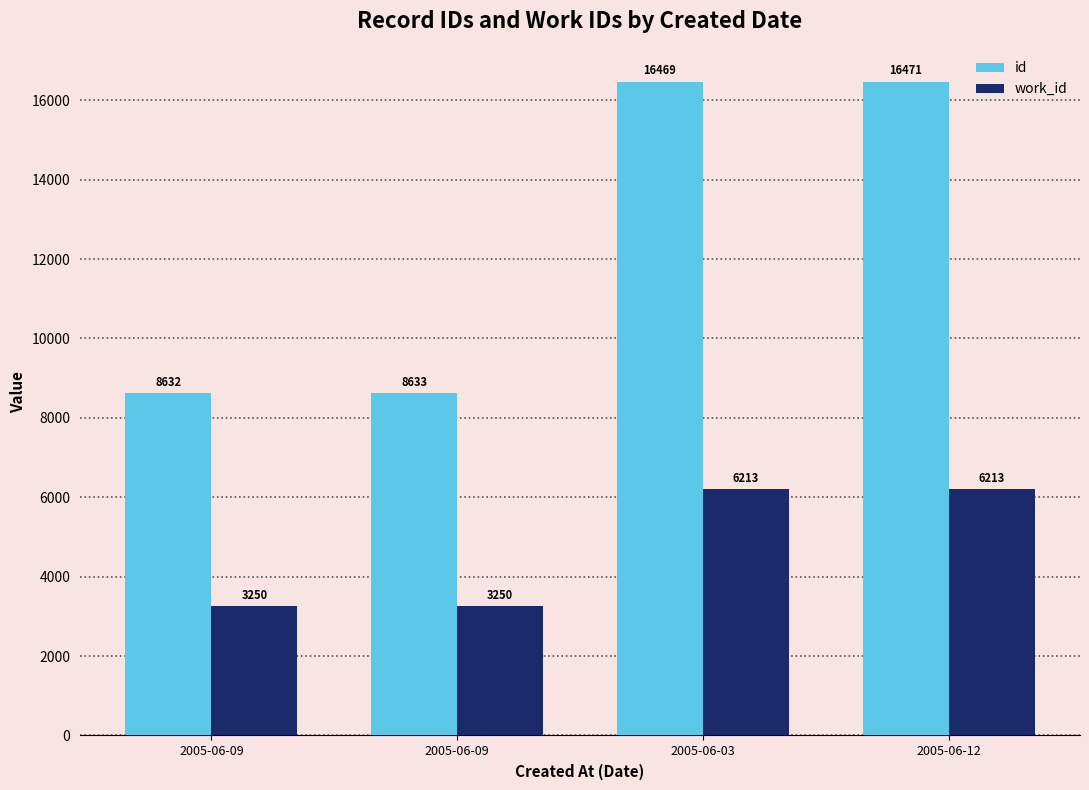

The value of id at 2005-06-12 is 10052. True or false?

False